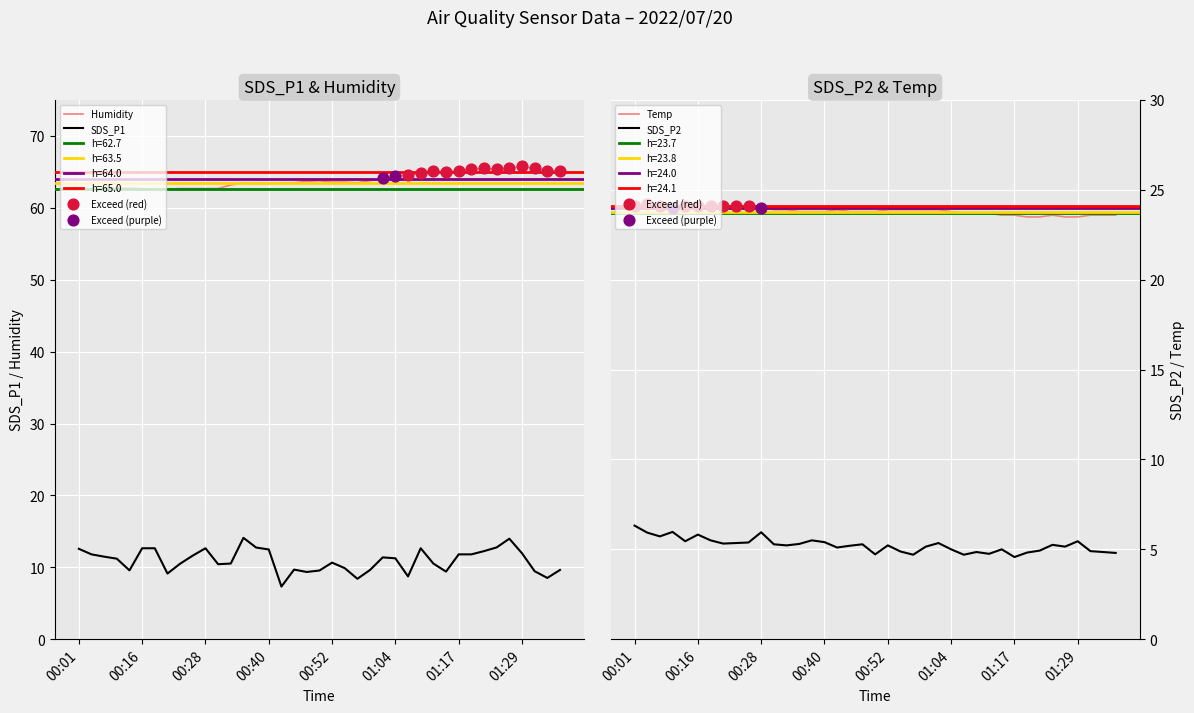

At how many categories does at least one series exceed 27?

39